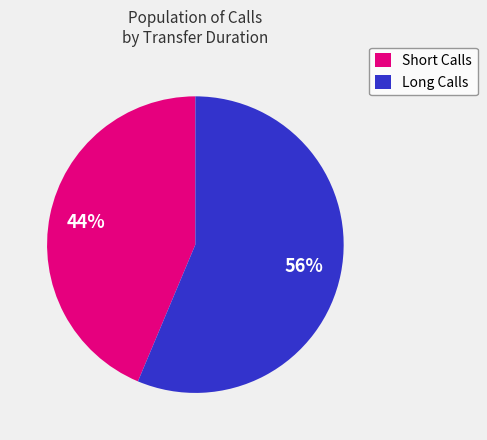

To the nearest percent, what is the average slice percentage?

50%